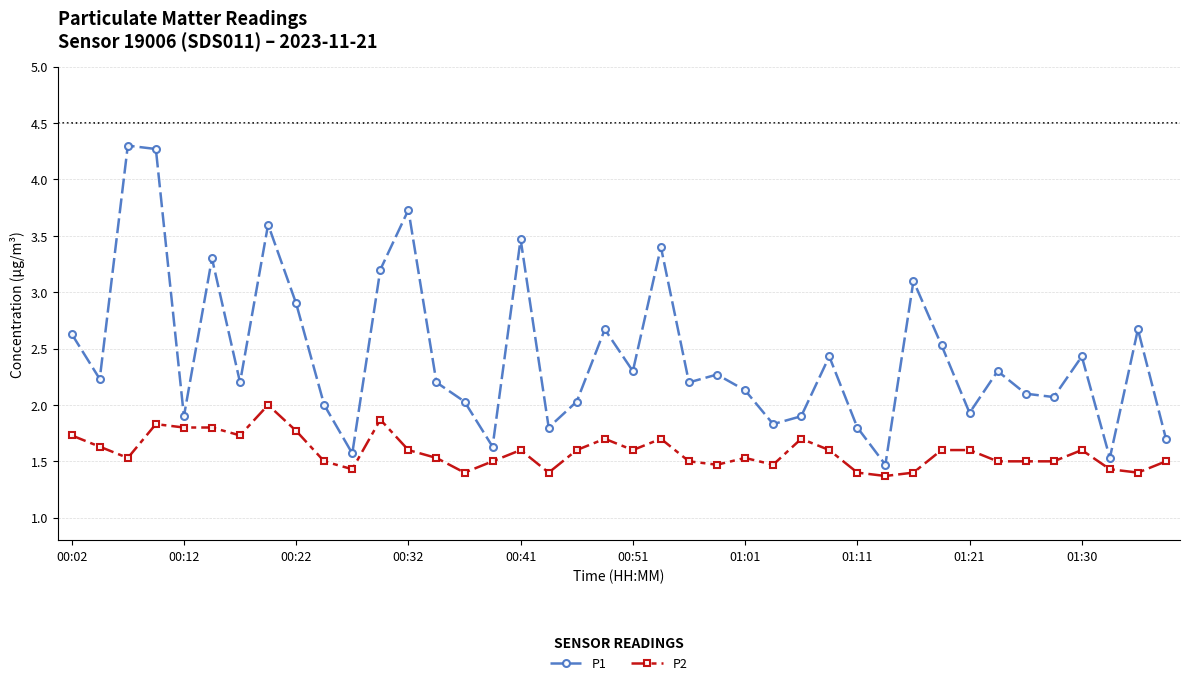

What is the value of the P2 point at the 14th from the left?

1.5